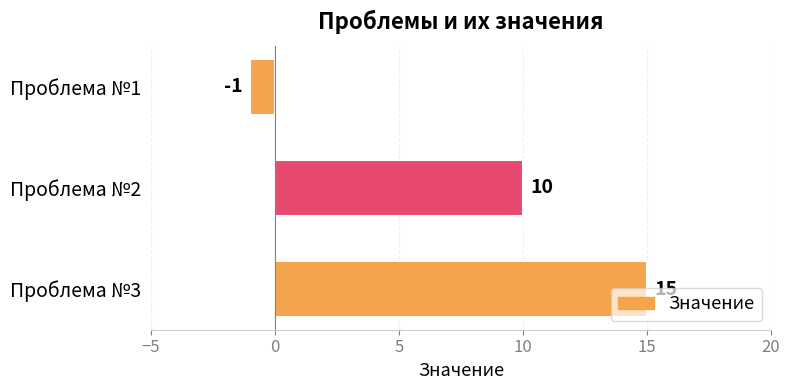

What is the change in value from Проблема №1 to Проблема №2?

+11